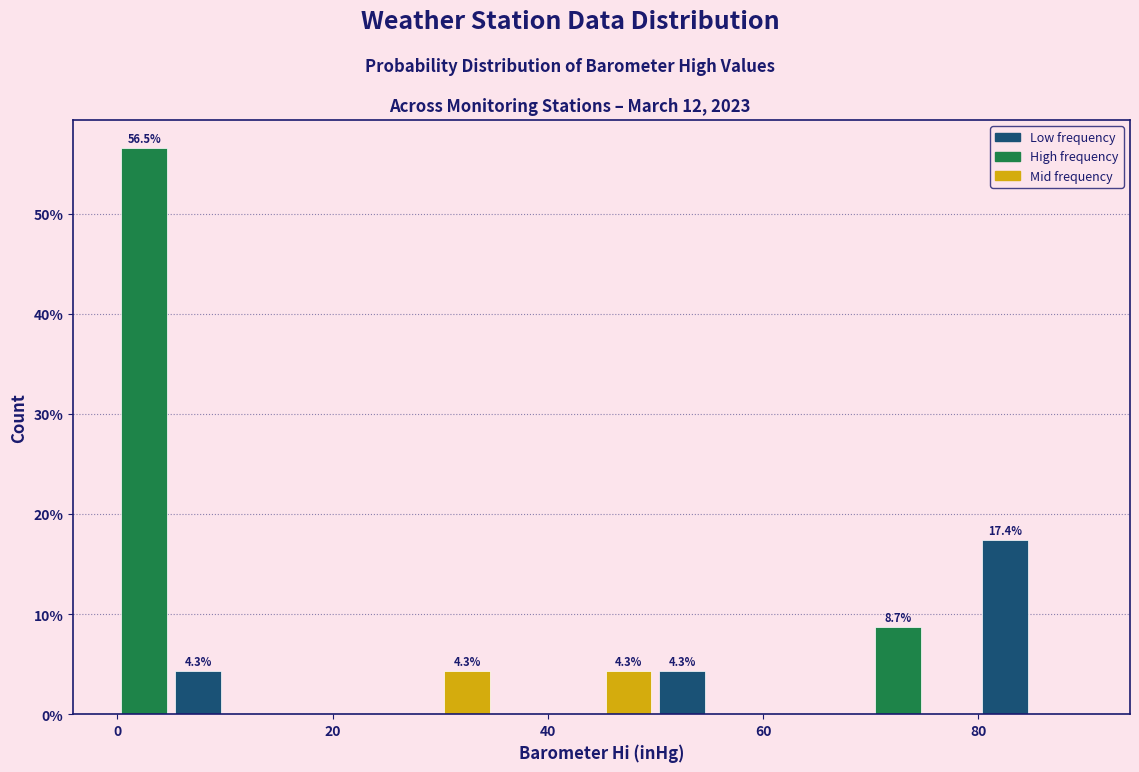

Around what value on the x-axis is the tallest bar? Give the approximate position of its centre, as read against the axis.

2